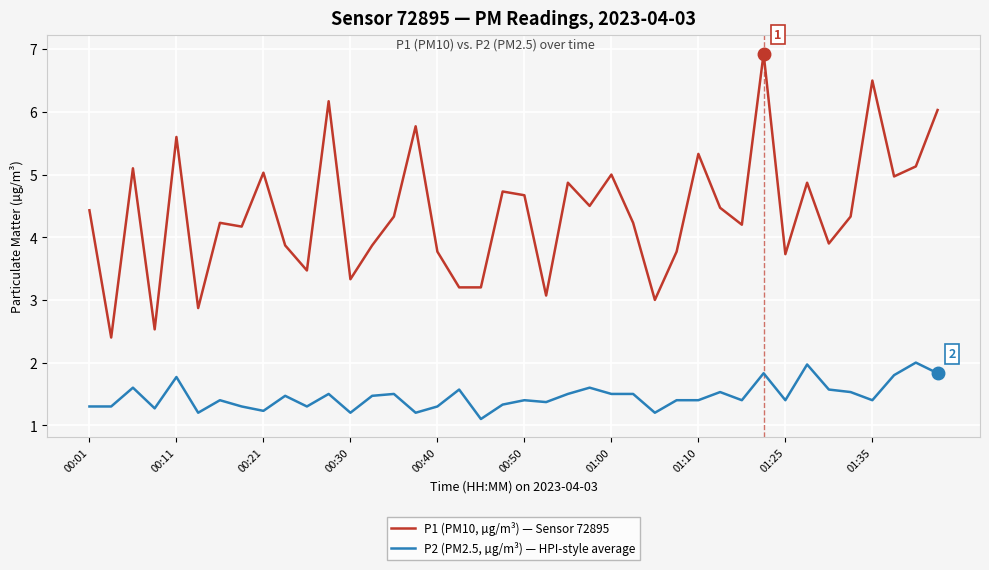

What is the average value of the P1 (PM10, µg/m³) — Sensor 72895 series?

4.4